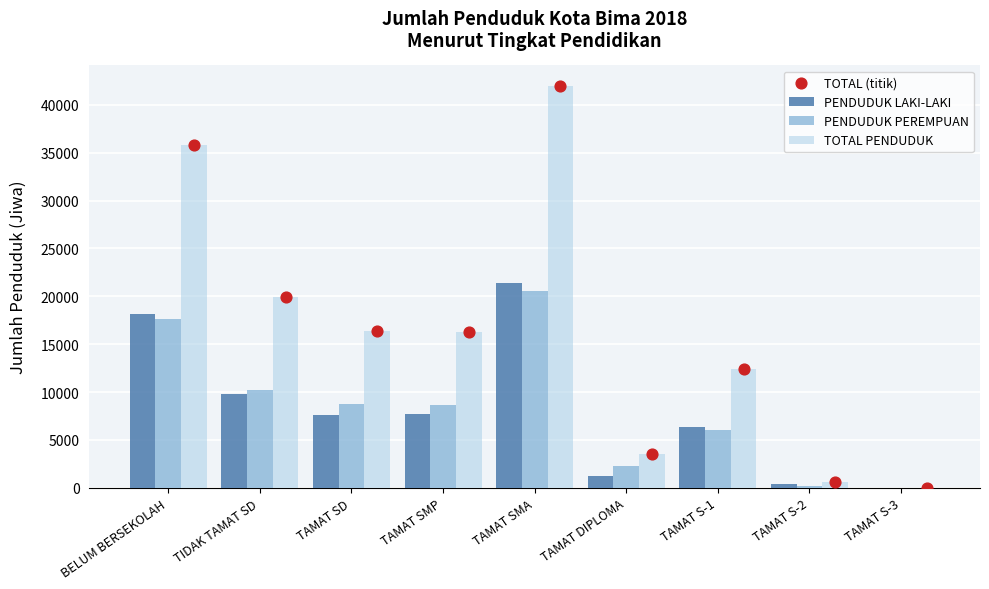

At how many categories does at least one series exceed 14583?

5